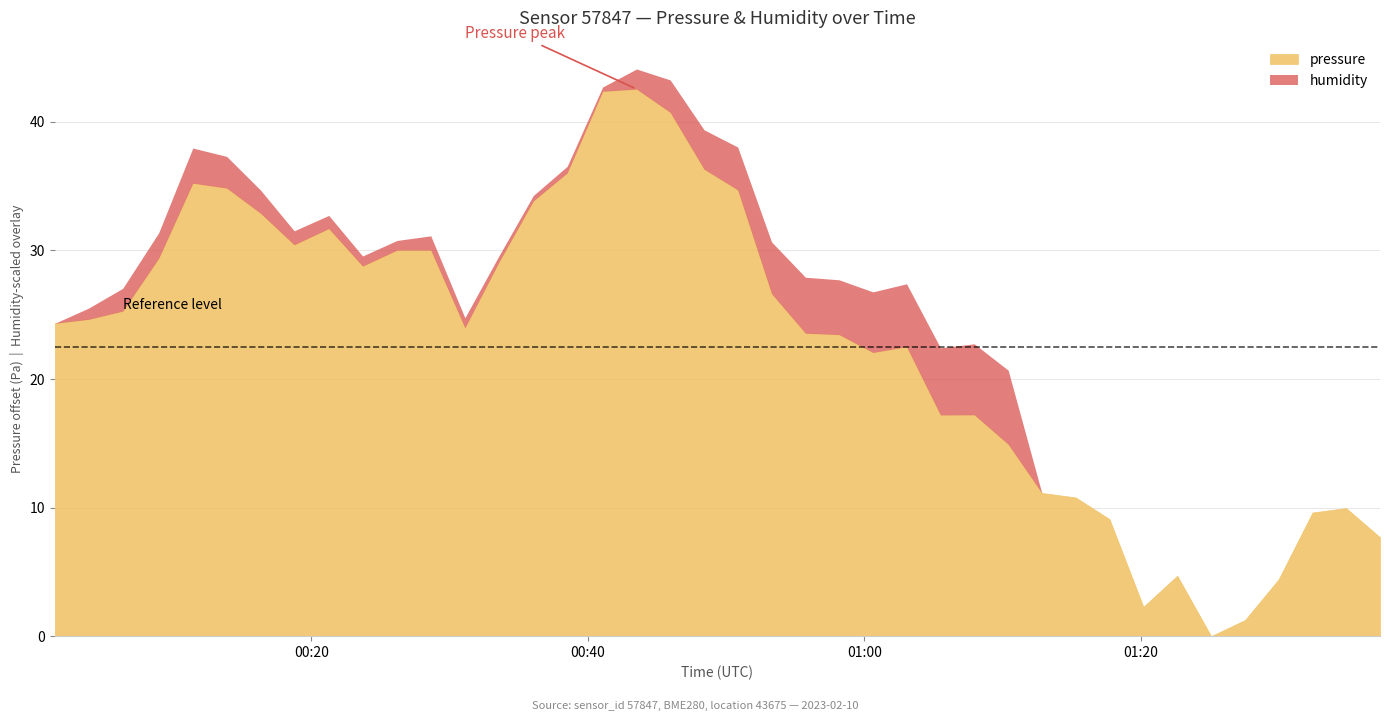

In pressure, how many points are lower than both neighbors (excluding endpoints)?

7